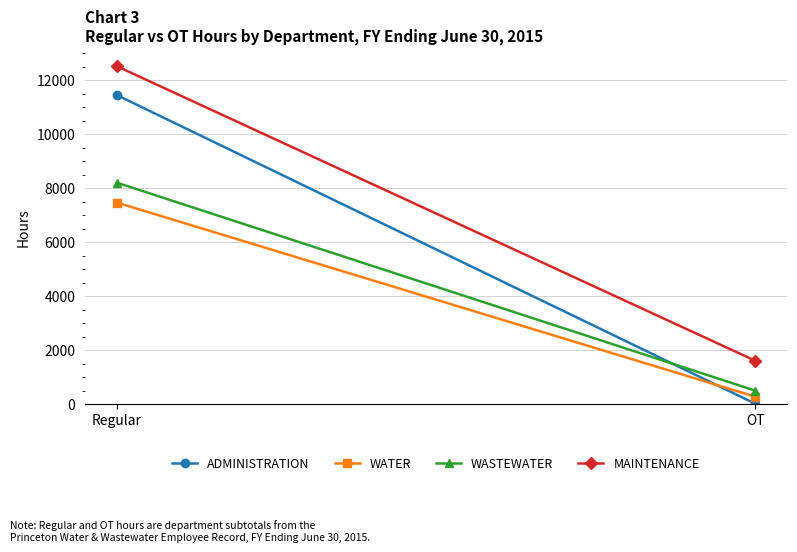

Reading left to right, transcribe all the data shown in this chart.

ADMINISTRATION: 11454.1	14.2
WATER: 7467.8	273.8
WASTEWATER: 8206.5	497.5
MAINTENANCE: 12524.0	1607.5